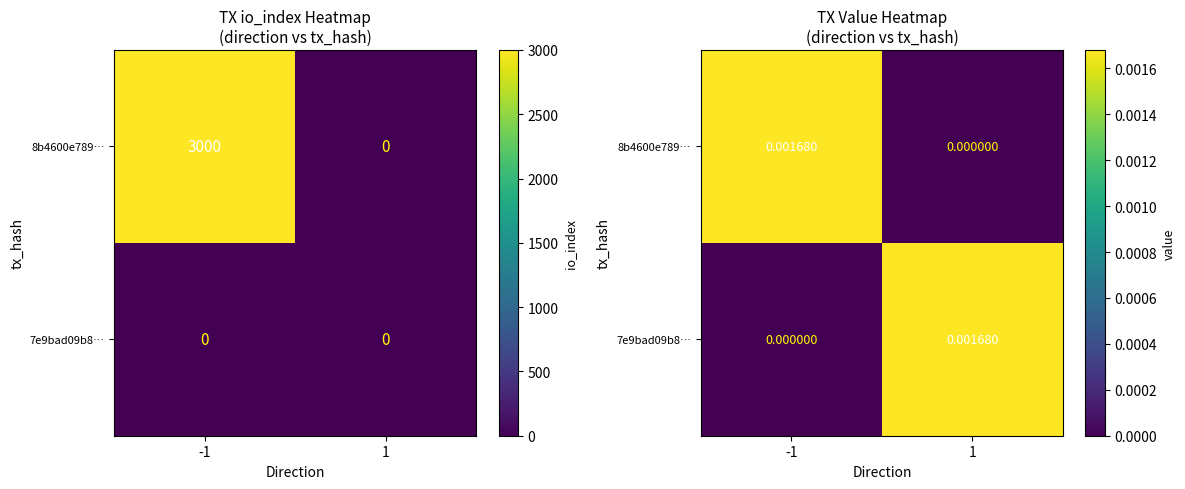

The value of 8b4600e789… at 1 is -0.0. True or false?

False